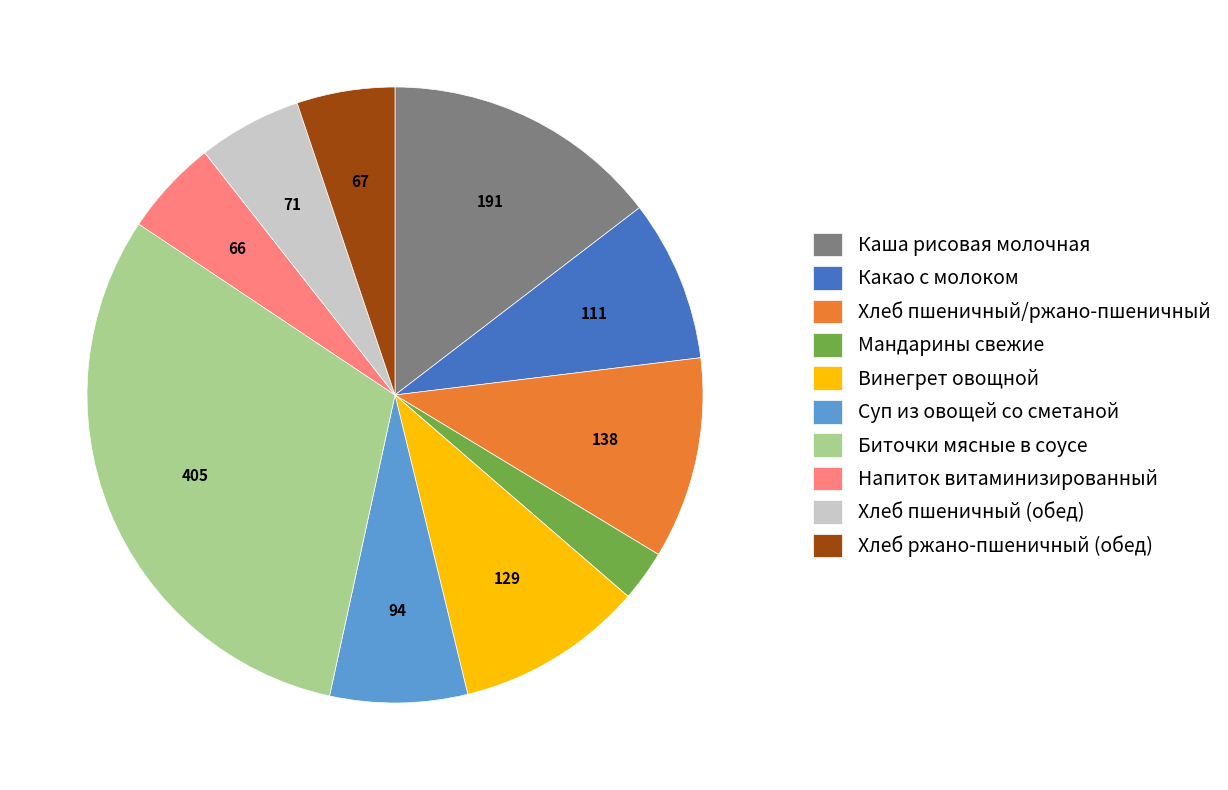

What is the smallest slice in the pie chart?

Мандарины свежие